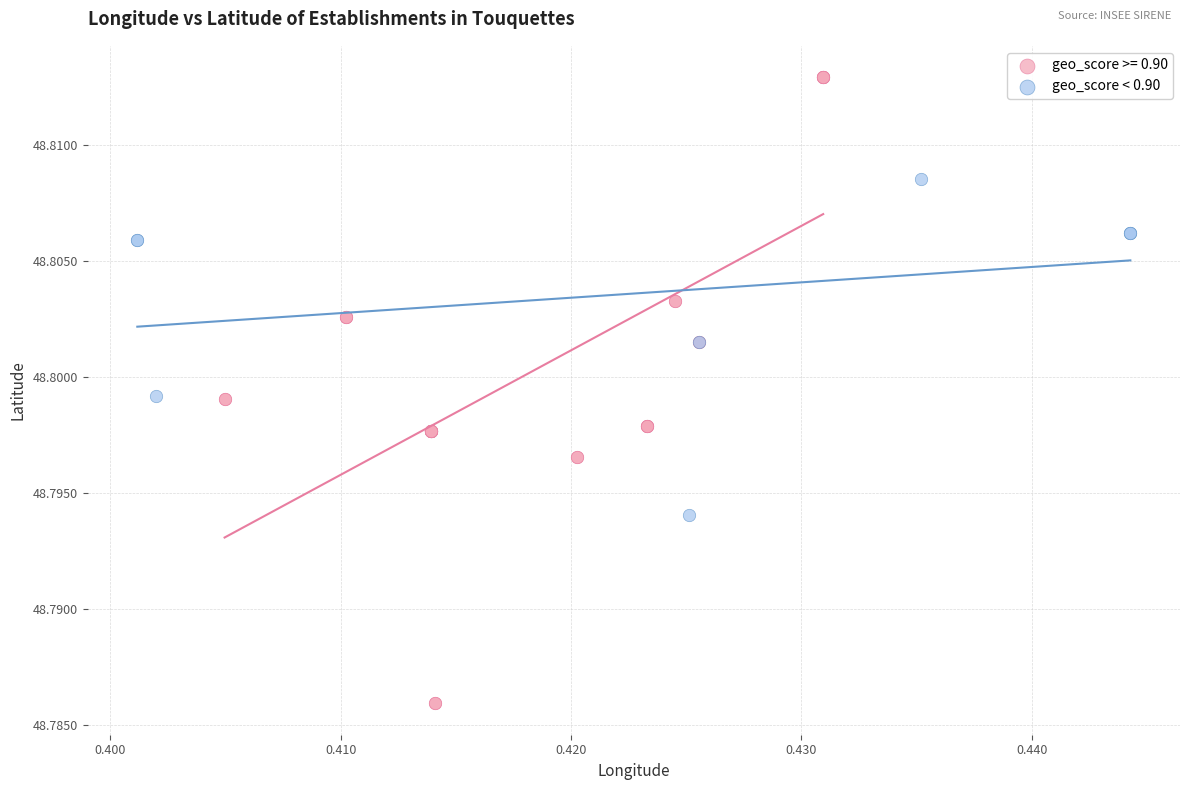

Which series contains the highest Y value?

geo_score >= 0.90